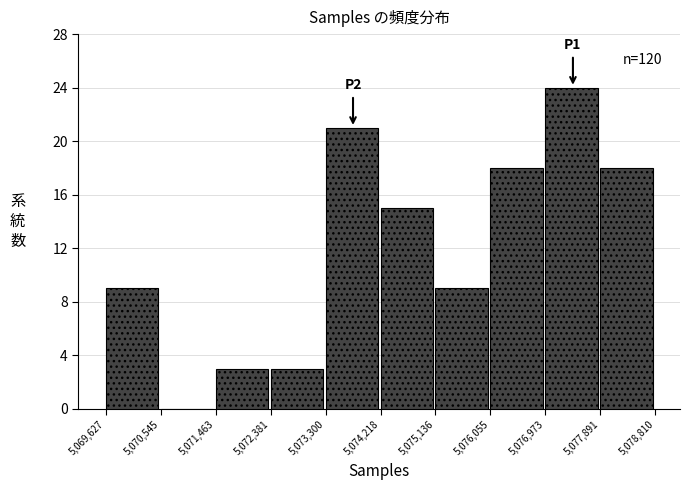

Over which range of the x-axis is the bar tallest?

5,076,973 to 5,077,891